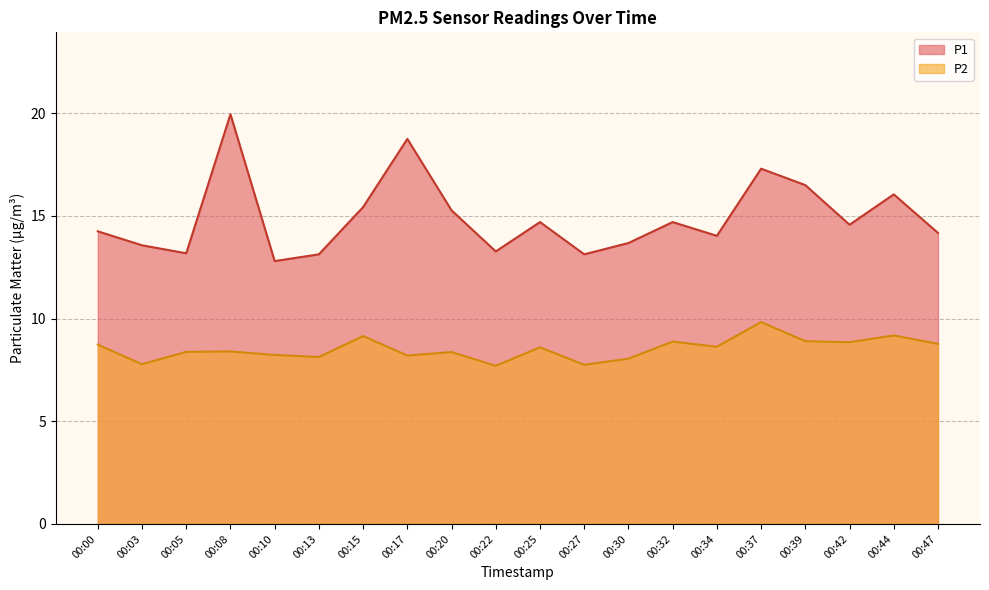

What is the difference between the maximum and minimum values in the P2 series?

2.1